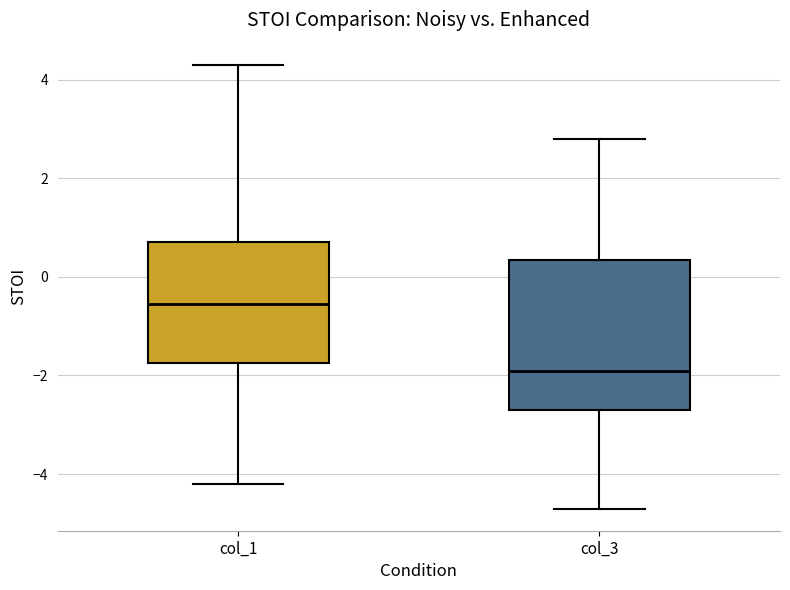

Reading left to right, read every box against the y-axis: the position of its median line, the range the box covers, and the ends of its whiskers. The values are not printed on the chart, so give them approximately, as read against the axis.

col_1: median -0.6, box -1.8 to 0.8, whiskers -4.2 to 4.4
col_3: median -1.8, box -2.6 to 0.4, whiskers -4.6 to 2.8